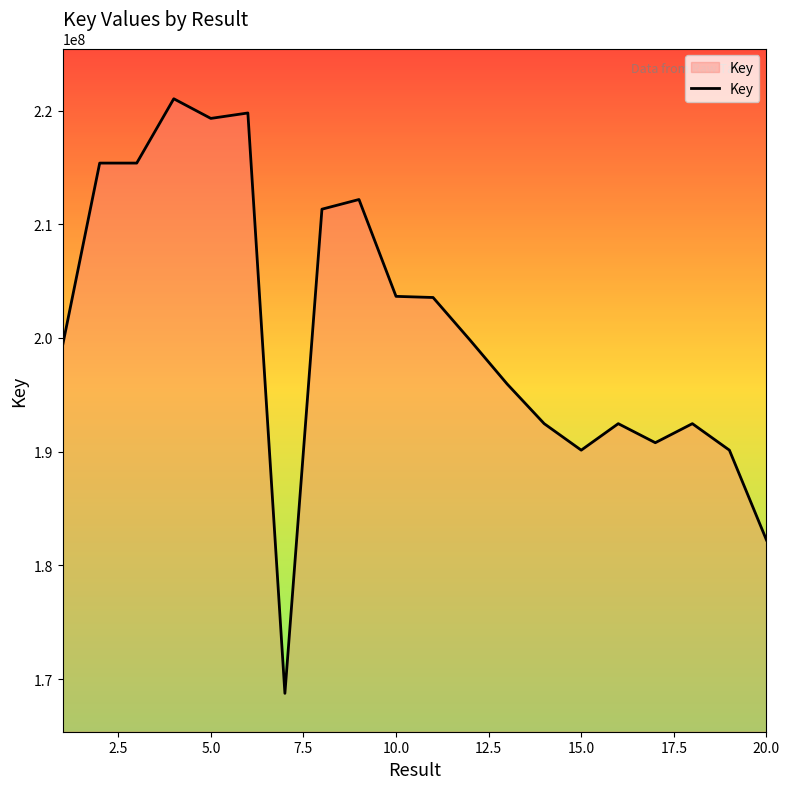

What is the difference between the second highest and minimum values?

51034271